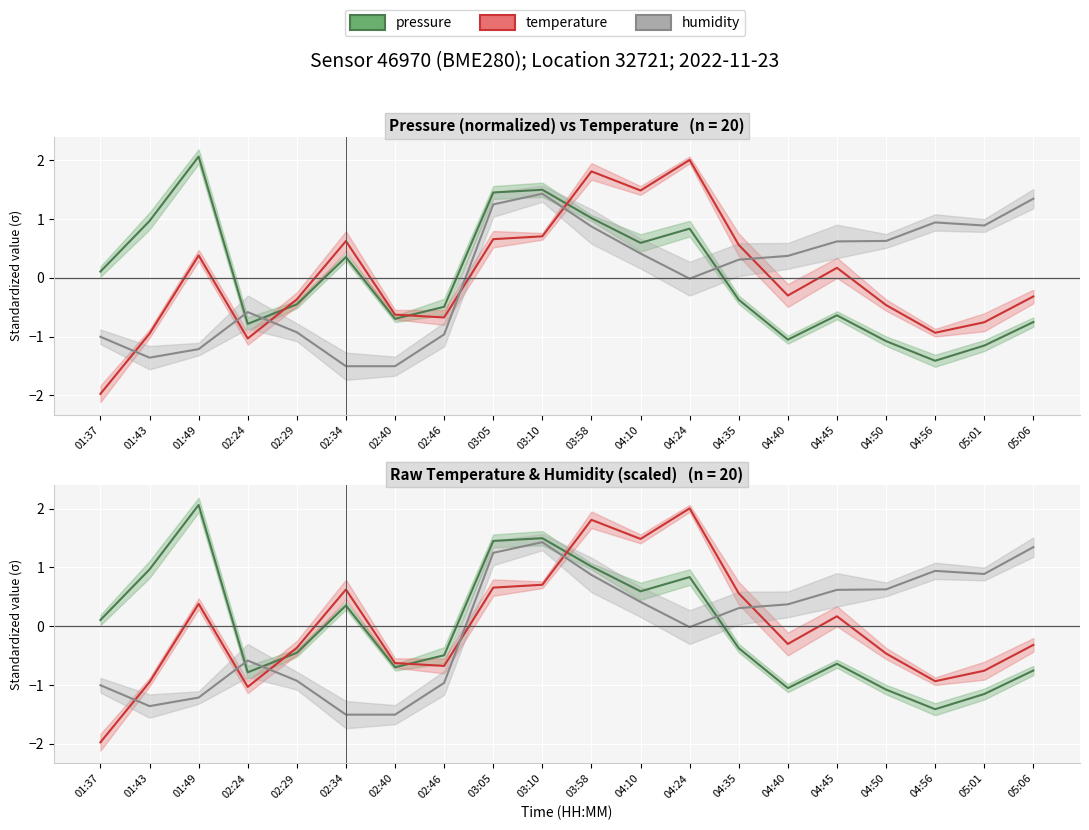

What is the difference between the second highest and second lowest values in the pressure series?

2.6